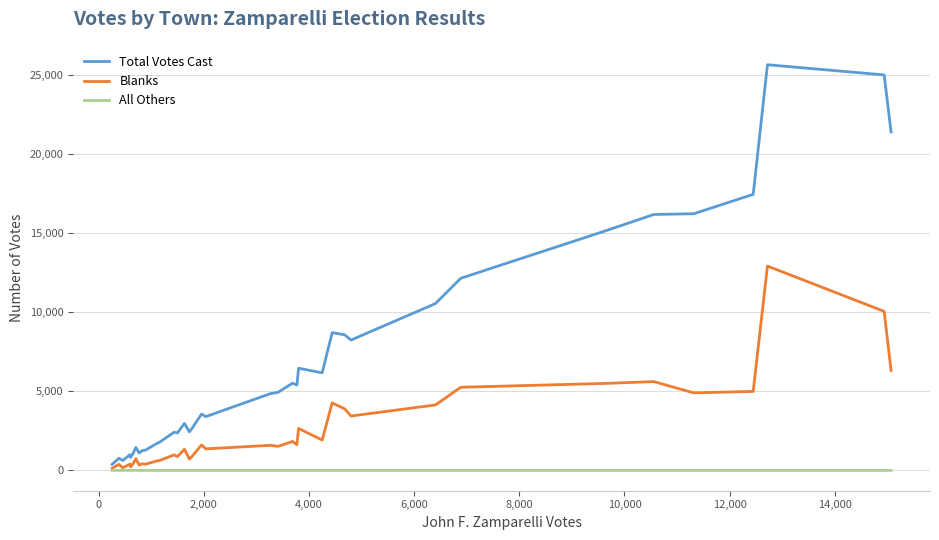

What is the maximum value shown in the chart?

25631